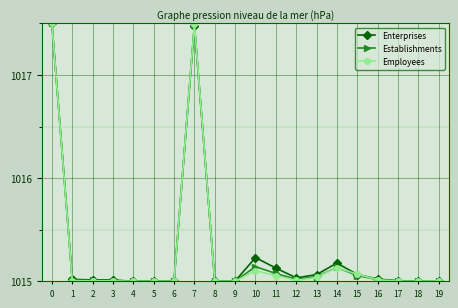

Does the chart have visible grid lines?

Yes